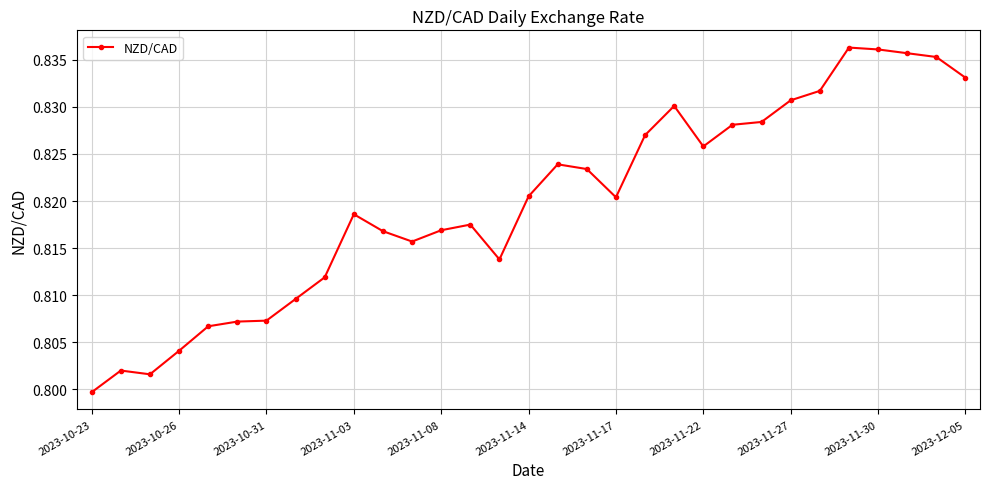

How many values are between 0 and 1?

31